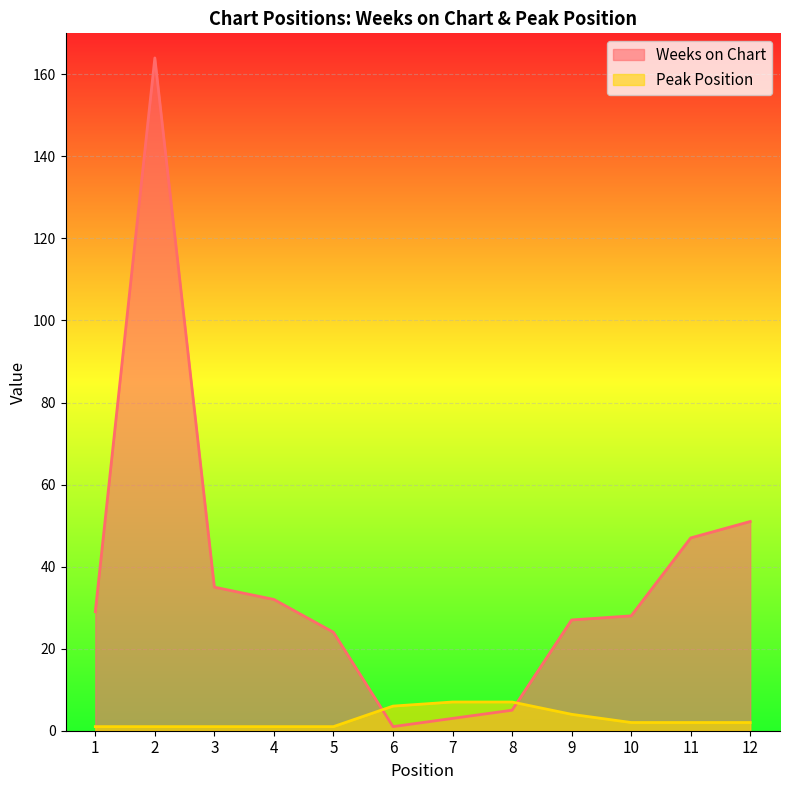

Which category has the highest value in the Weeks on Chart series?

2